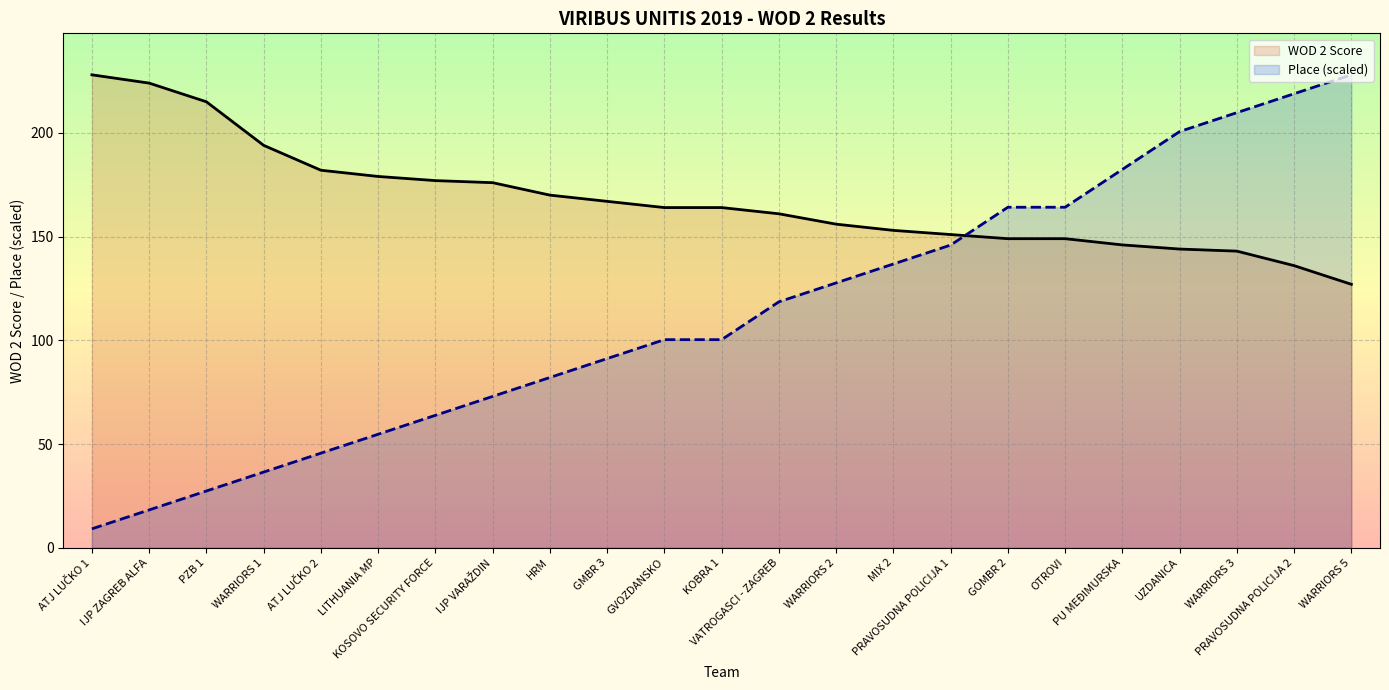

At which category does the chart reach its peak across all series?

ATJ LUČKO 1